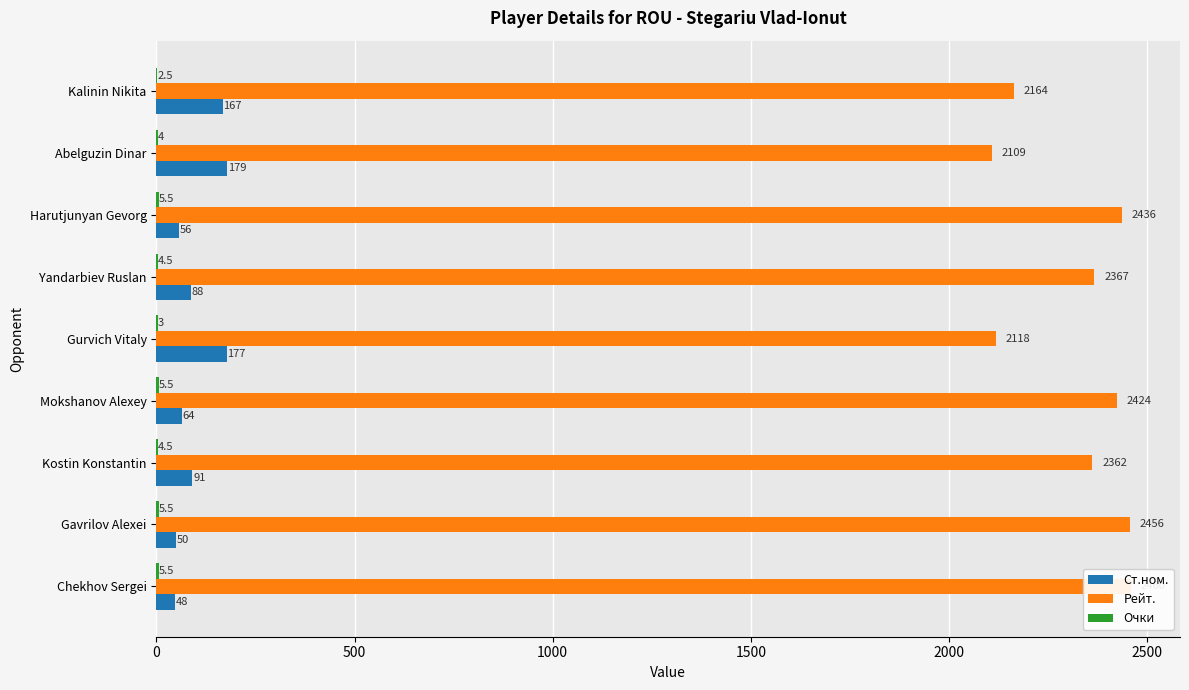

The Очки series shows 1.0 at Kalinin Nikita. True or false?

False